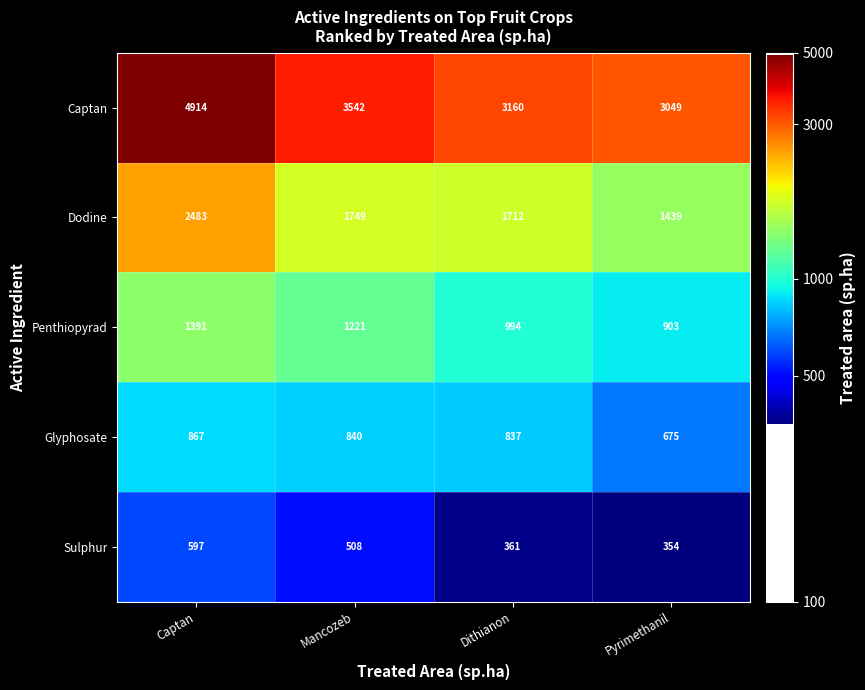

The Dodine series shows 1439 at Pyrimethanil. True or false?

True